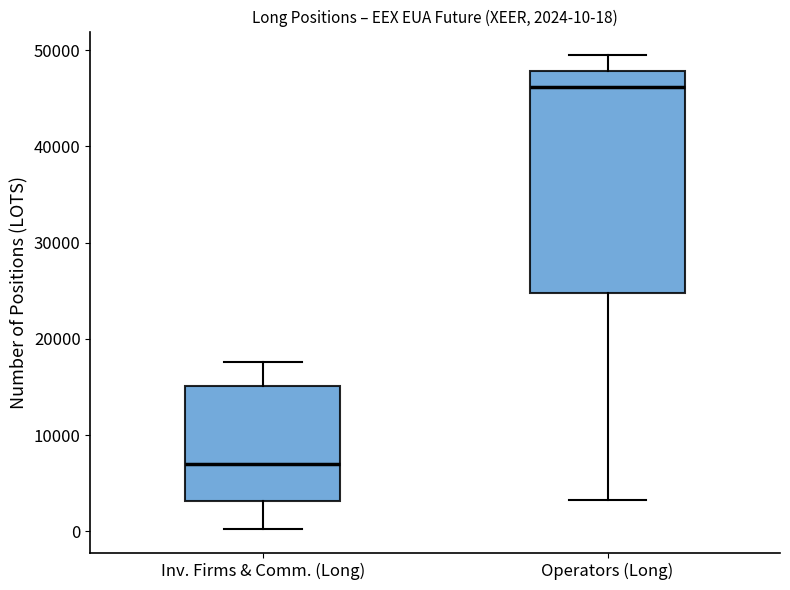

Which box's median line is the highest?

Operators (Long)